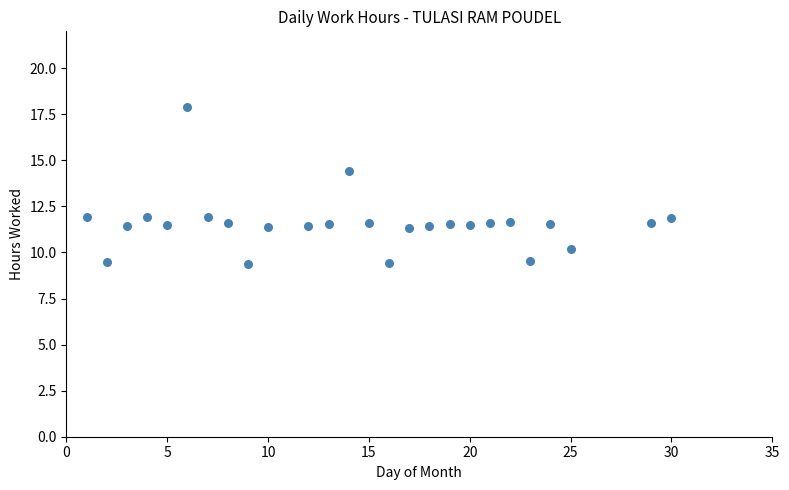

What is the range of Y values (max minus min)?

8.5